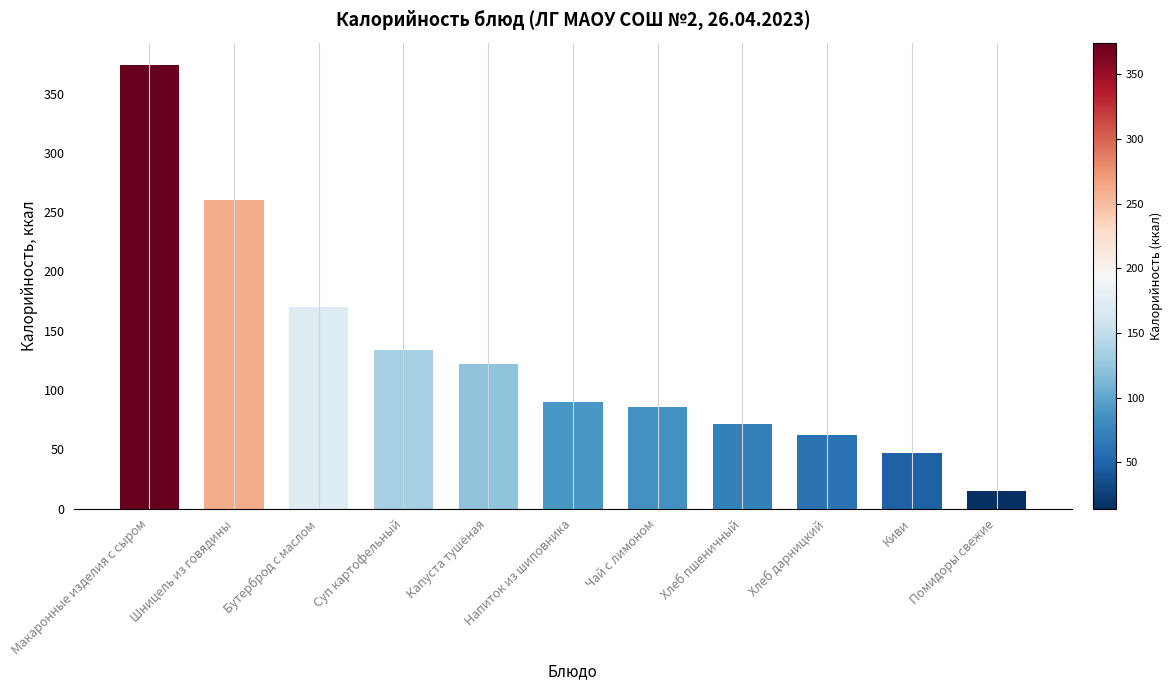

What is the smallest value displayed?

14.4